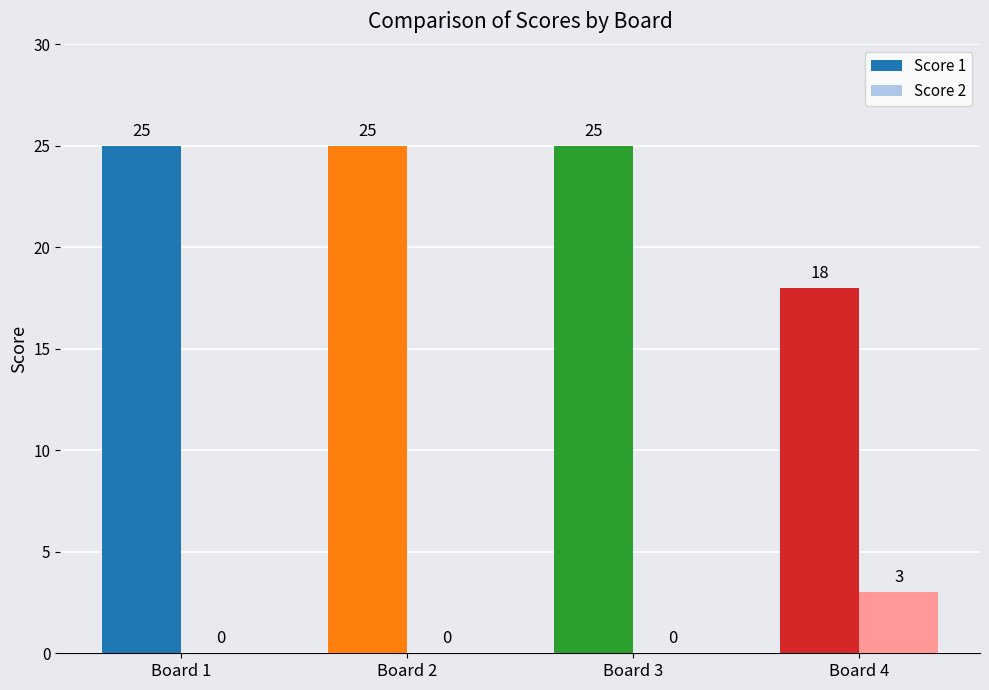

The value of Score 1 at Board 2 is 25. True or false?

True